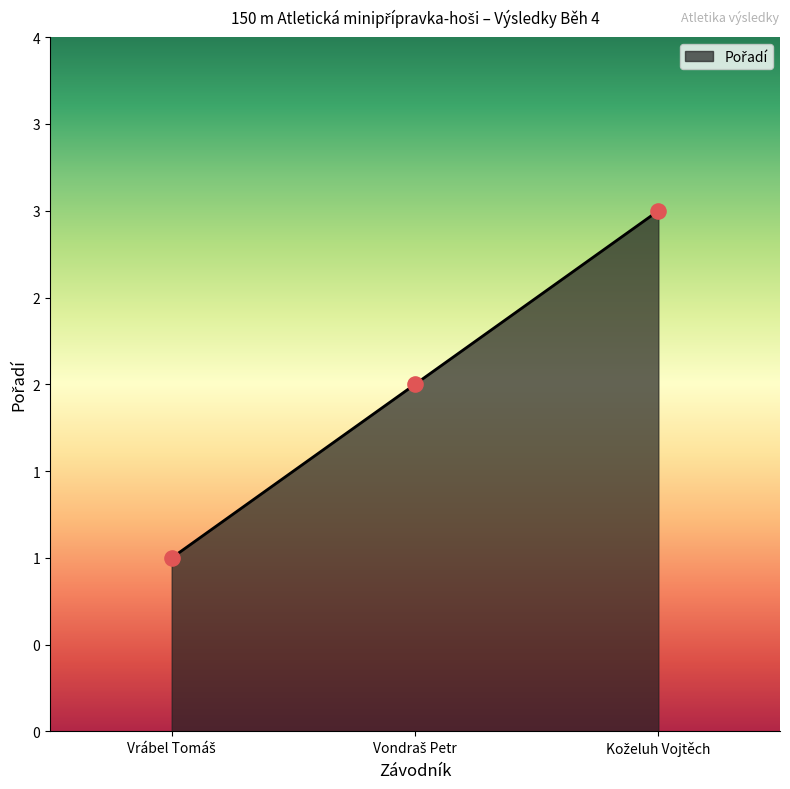

What is the ratio of the value at Koželuh Vojtěch to the value at Vrábel Tomáš?

3.0